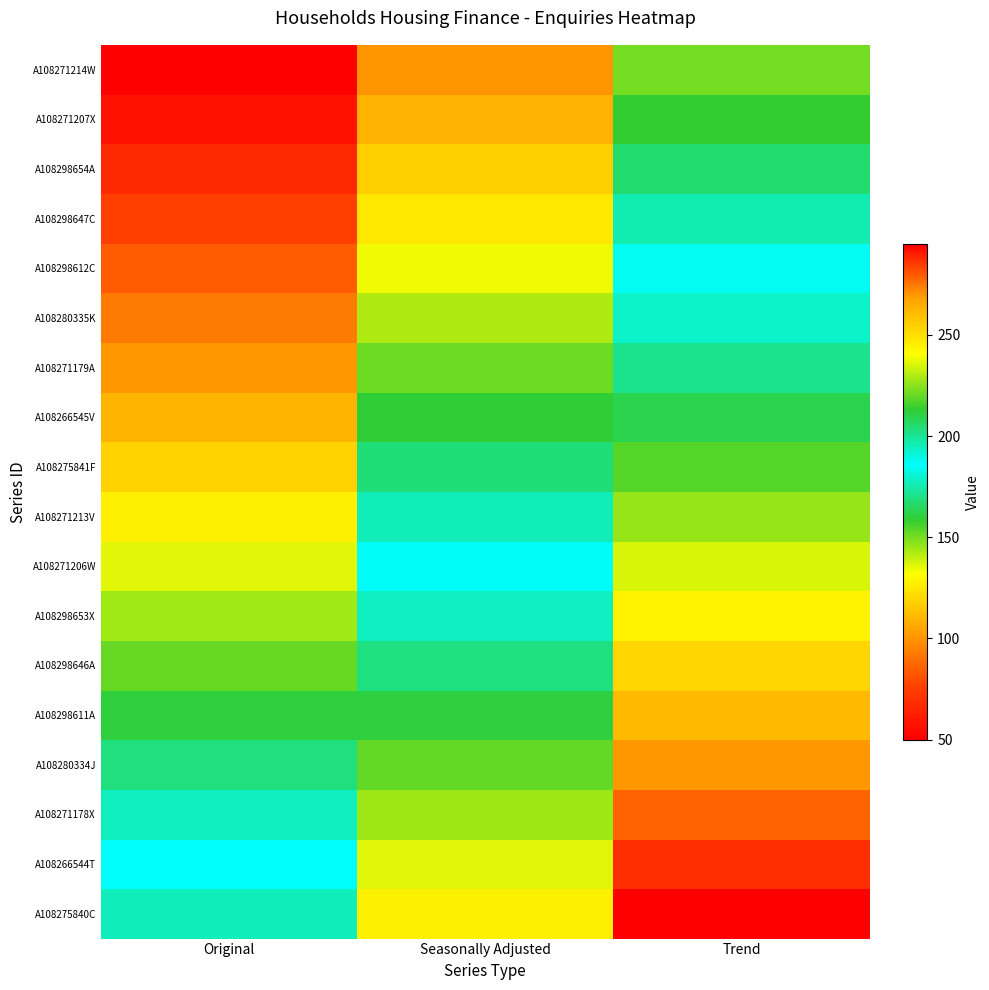

Rank the series at Seasonally Adjusted from highest to lowest value.

A108275840C, A108266544T, A108271178X, A108280334J, A108298611A, A108298646A, A108298653X, A108271206W, A108271213V, A108275841F, A108266545V, A108271179A, A108280335K, A108298612C, A108298647C, A108298654A, A108271207X, A108271214W